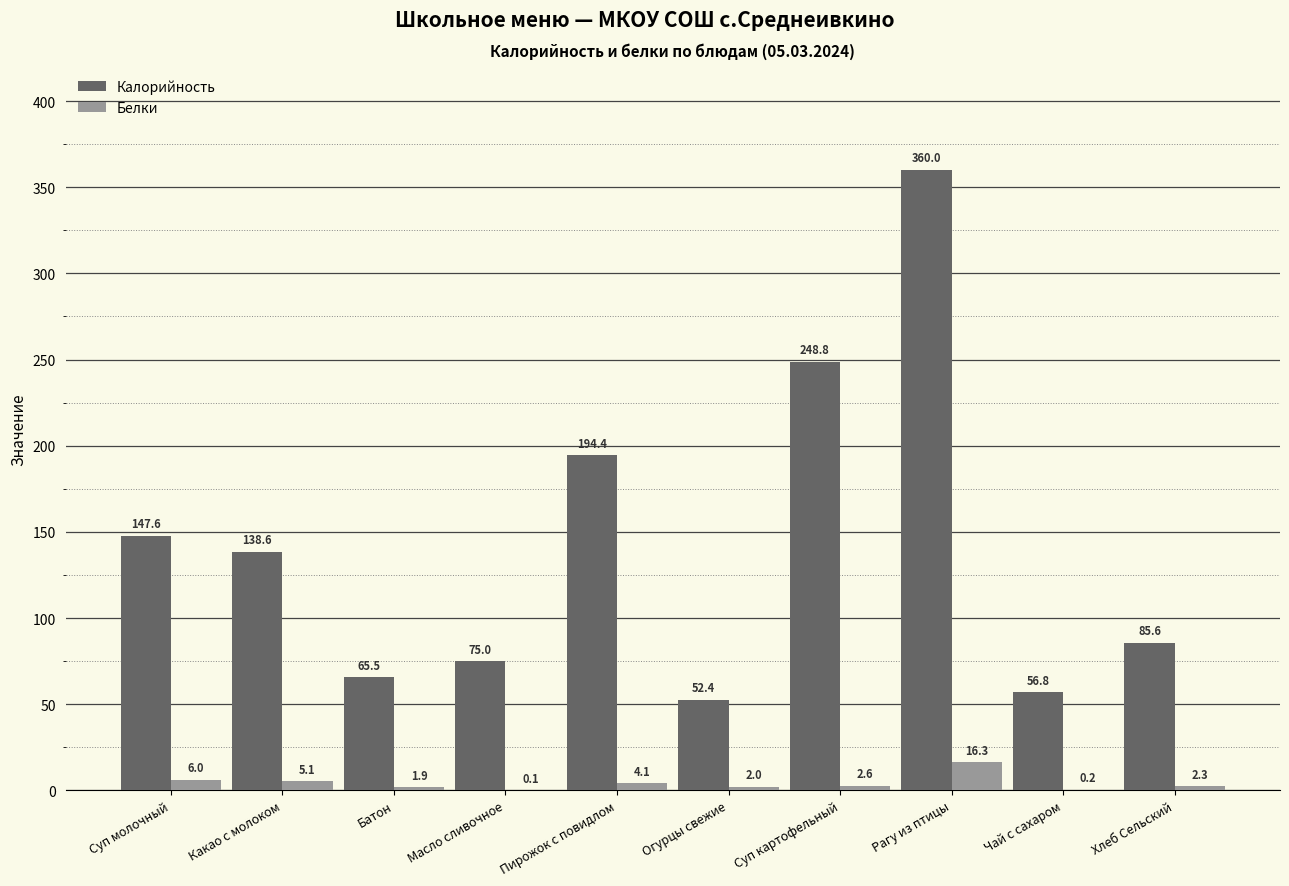

What is the highest value of the Калорийность series?

360.0